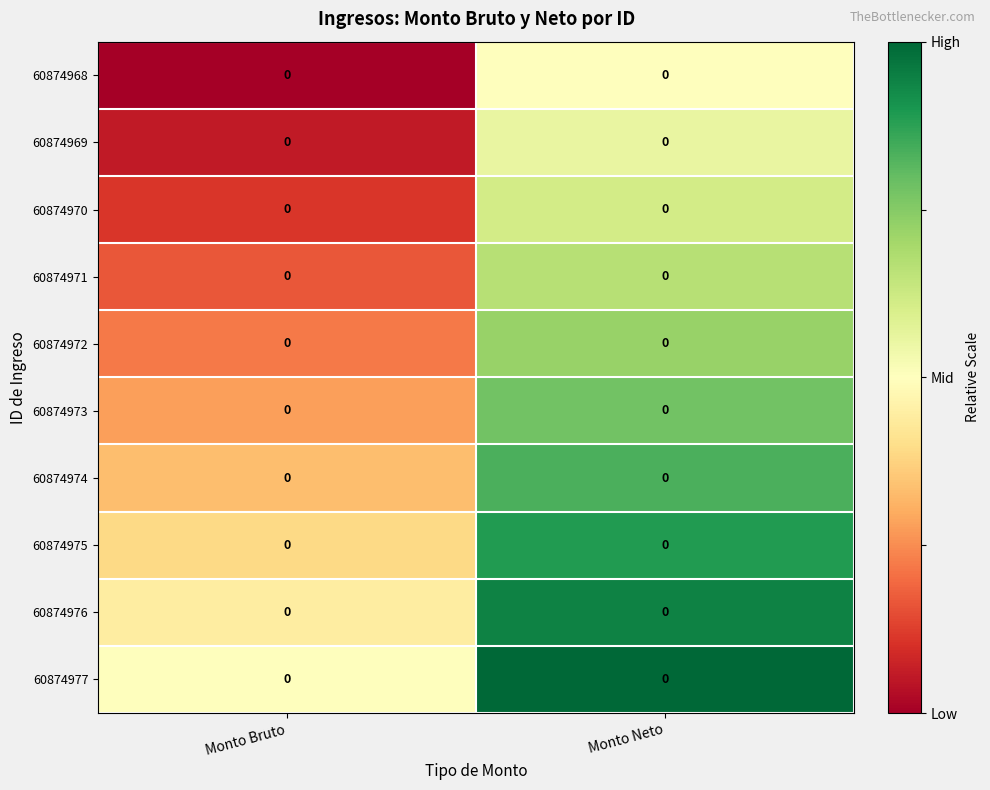

Which series has the widest spread of values?

60874968